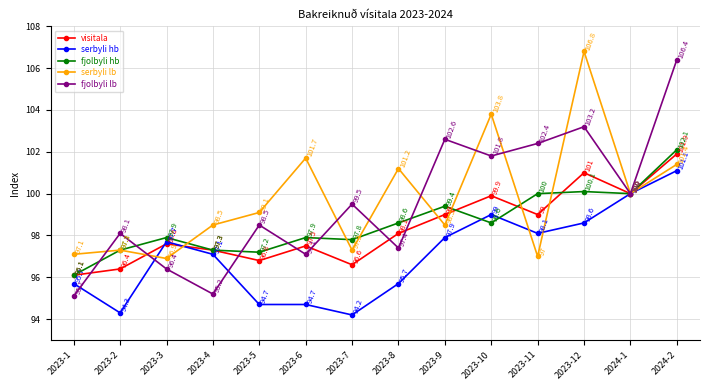

What is the sum of all serbyli lb values?

1396.6